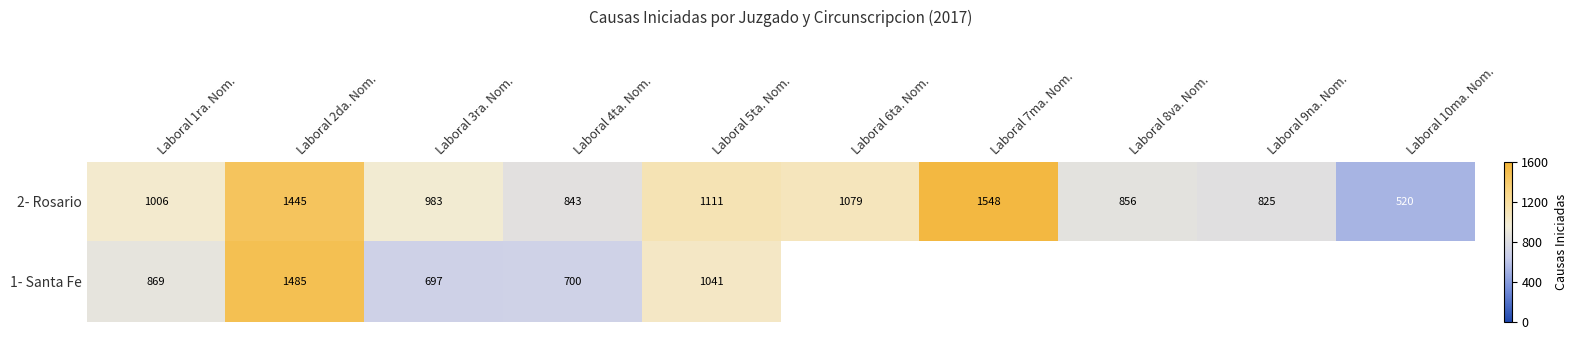

What is the sum of the 2- Rosario values at Laboral 5ta. Nom. and Laboral 7ma. Nom.?

2659